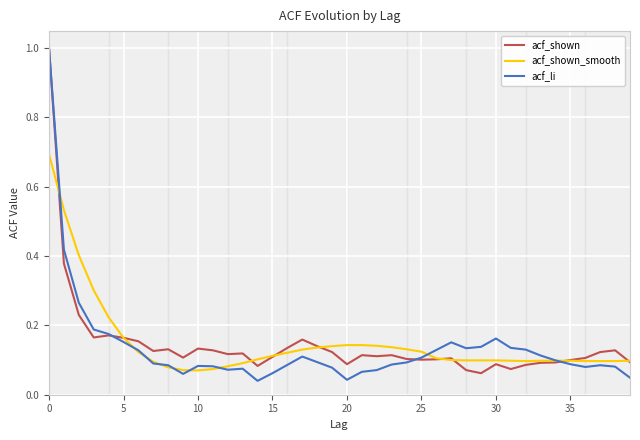

What is the maximum value for acf_shown_smooth?

0.7